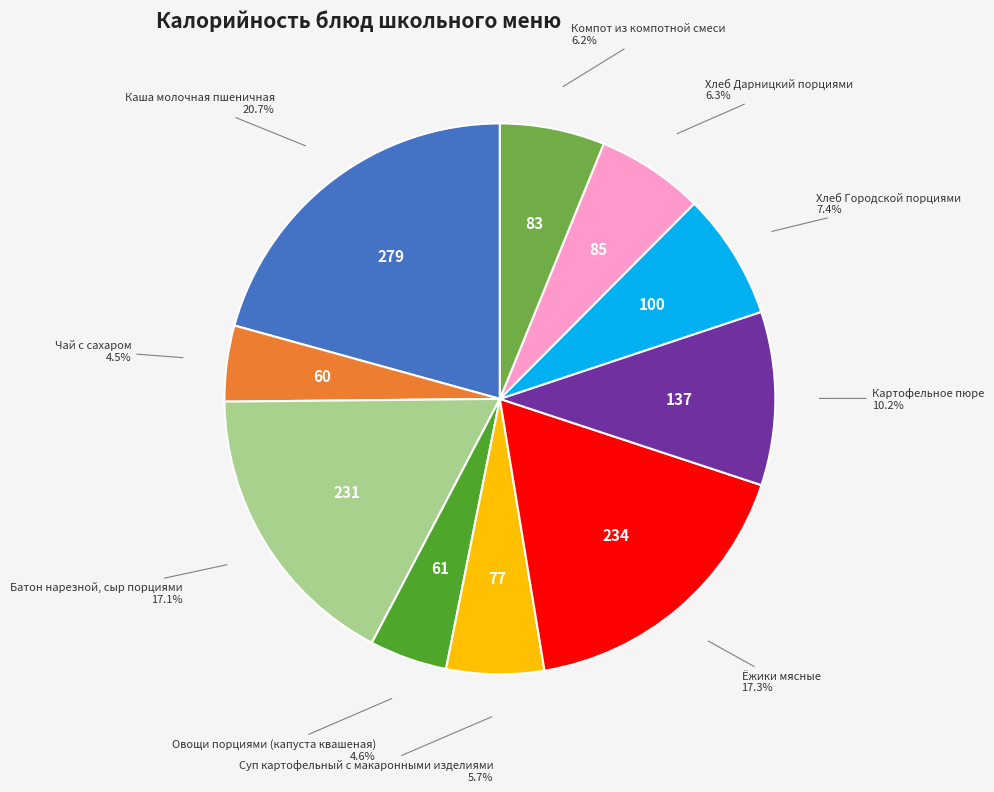

Count the number of slices in the pie.

10